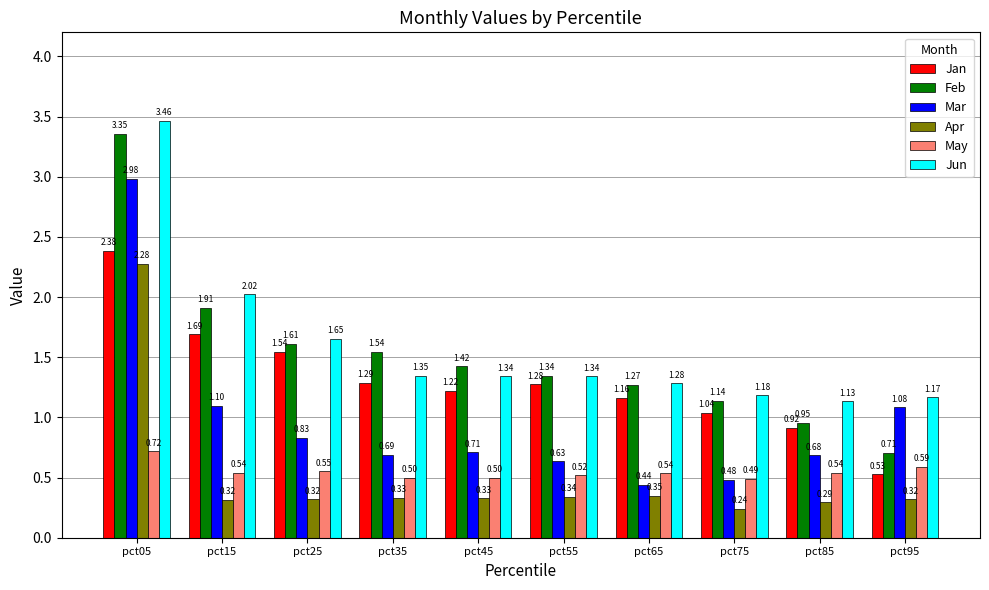

At which category is the sum across all series the highest?

pct05